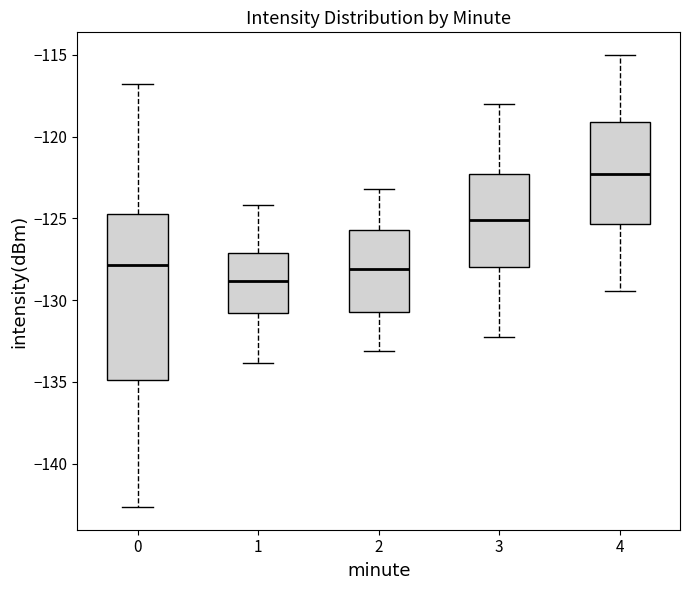

Which box is the tallest, from its lower edge to its upper edge?

0